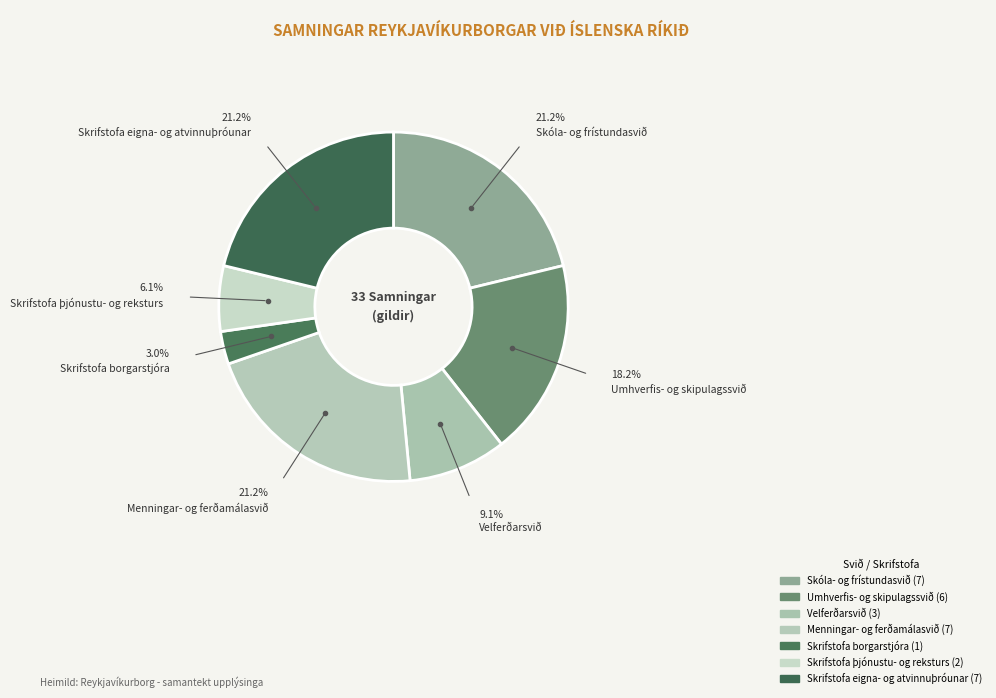

How many segments does this pie chart have?

7